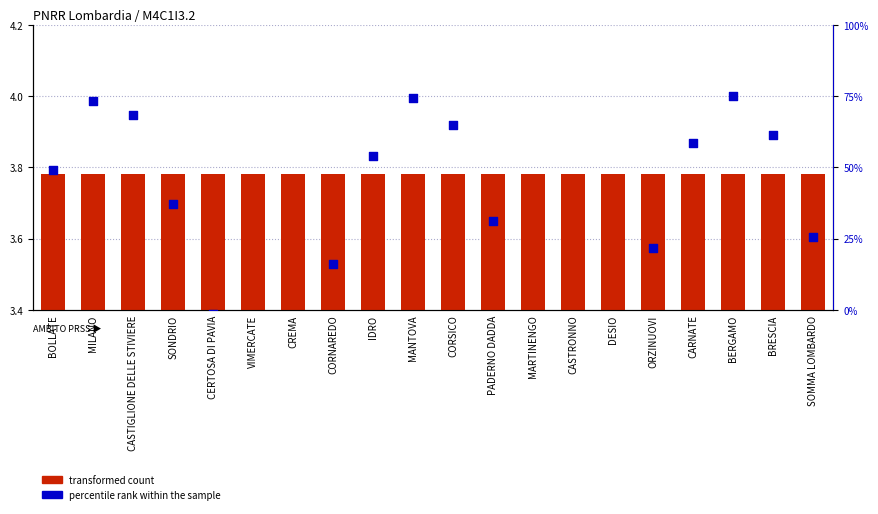

Which series contains the lowest Y value?

percentile rank within the sample